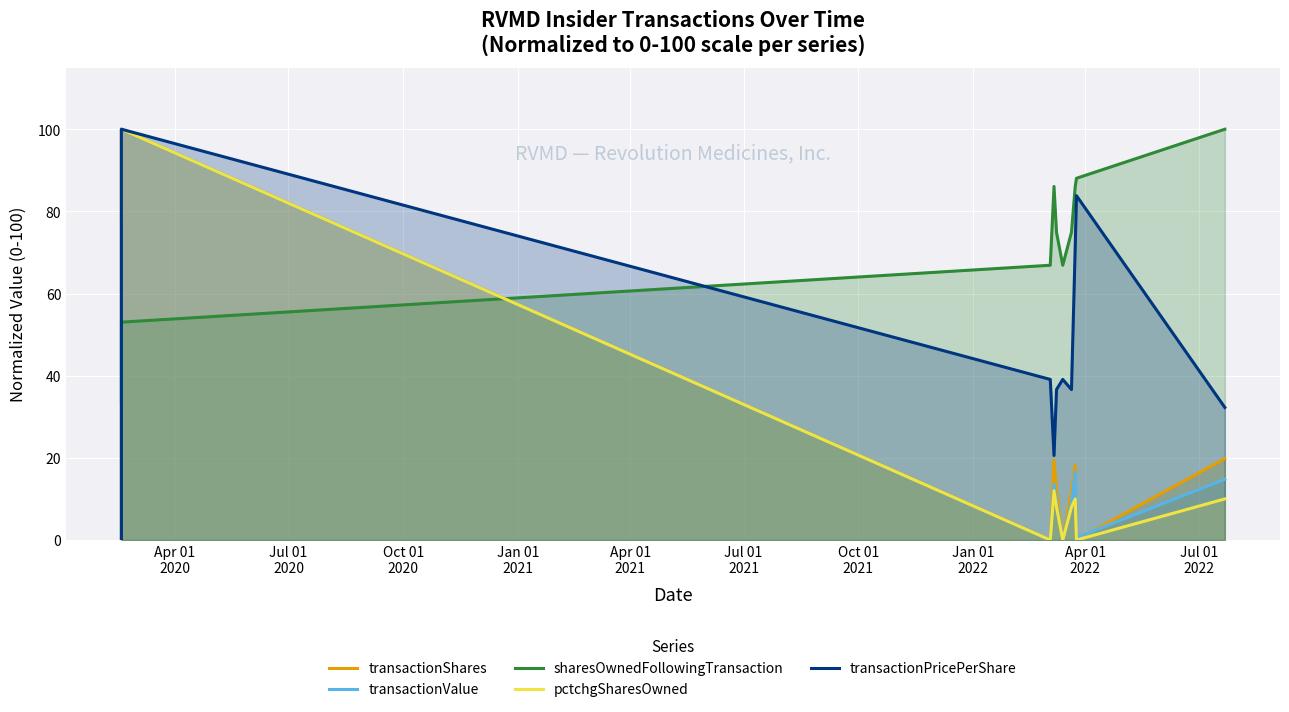

True or false: transactionShares and pctchgSharesOwned cross at least once.

False